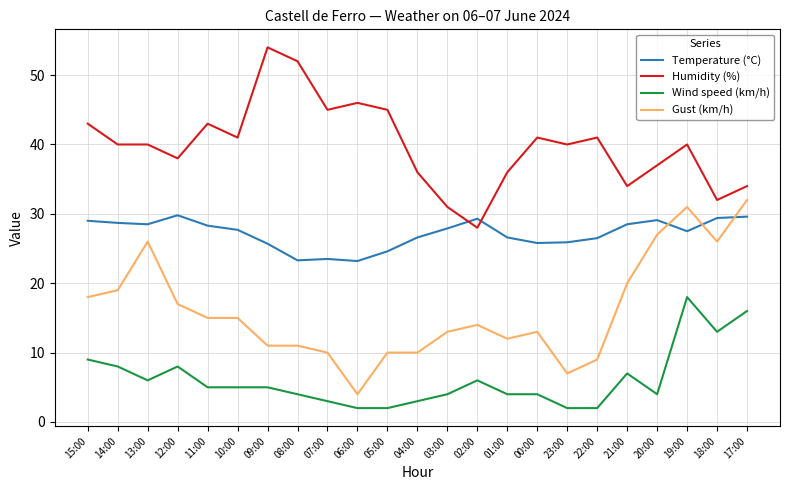

True or false: Gust (km/h) and Humidity (%) cross at least once.

False